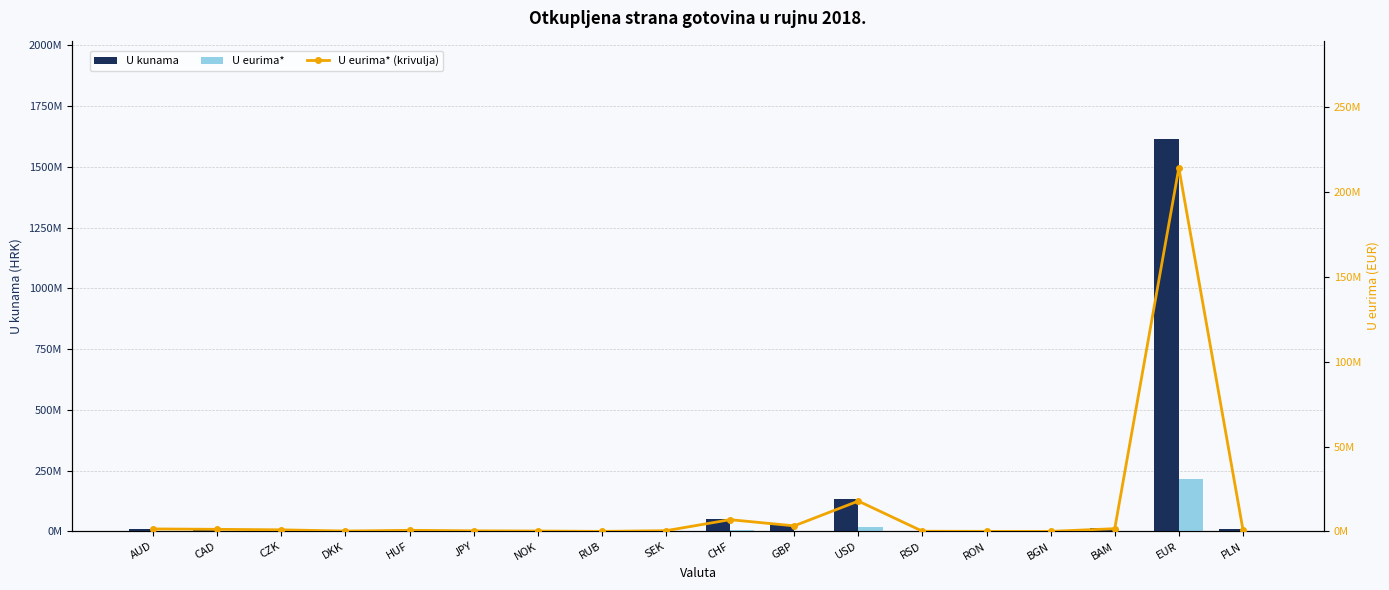

What position from the left is RSD?

13